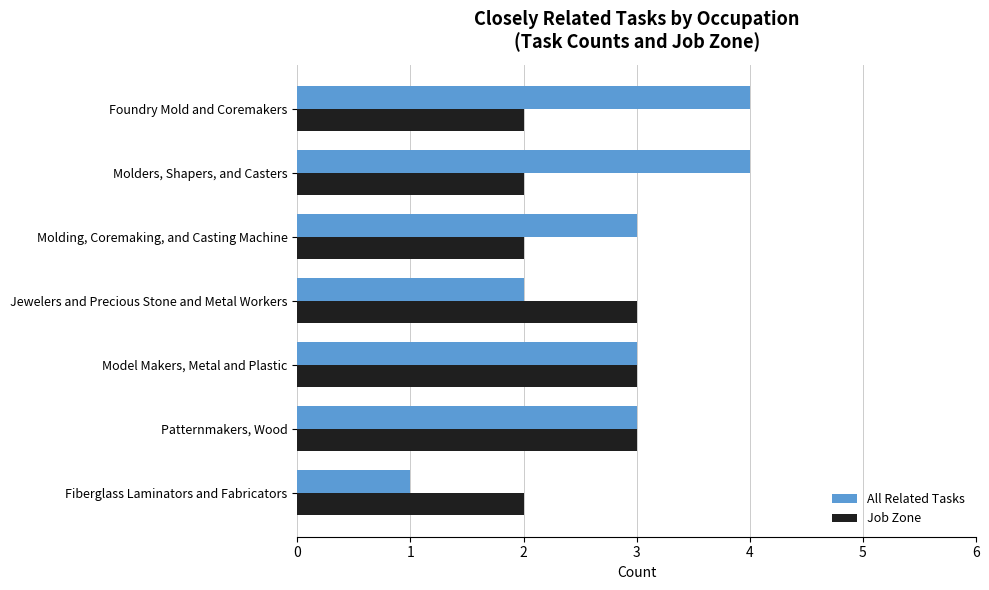

Read the All Related Tasks value at Molding, Coremaking, and Casting Machine.

3